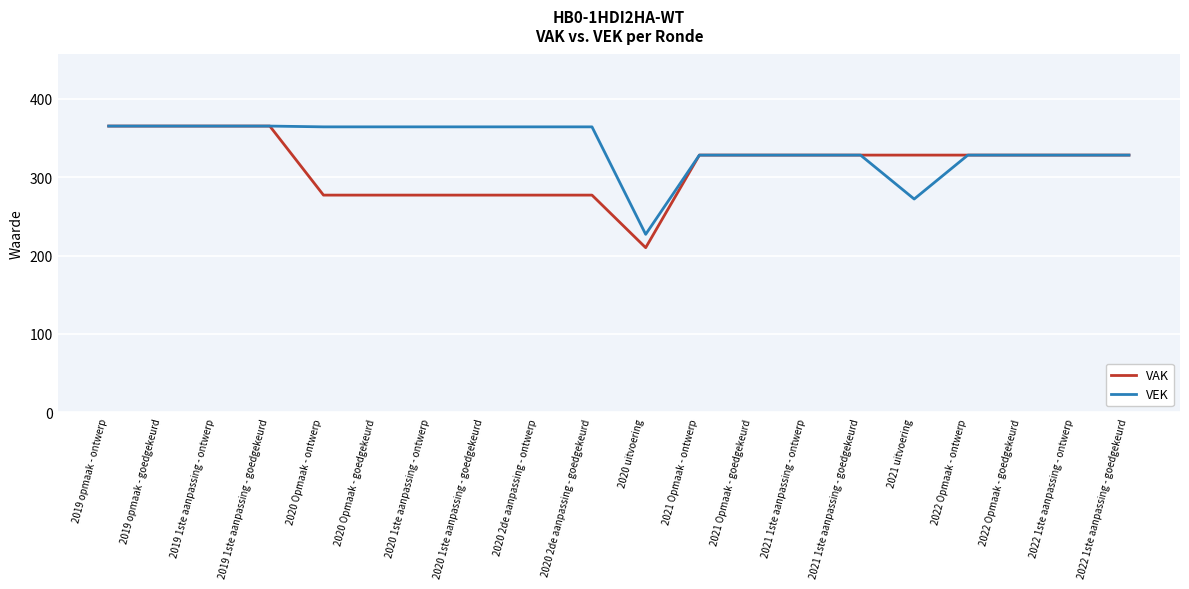

Where is VEK nearest to the value 296?

2021 uitvoering